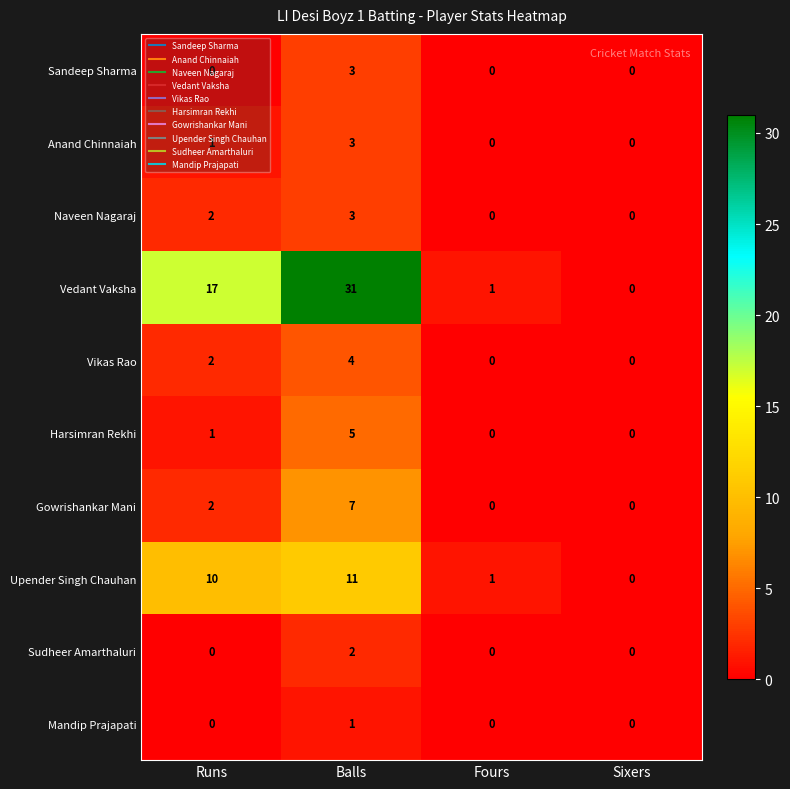

The value of Gowrishankar Mani at Runs is 2. True or false?

True